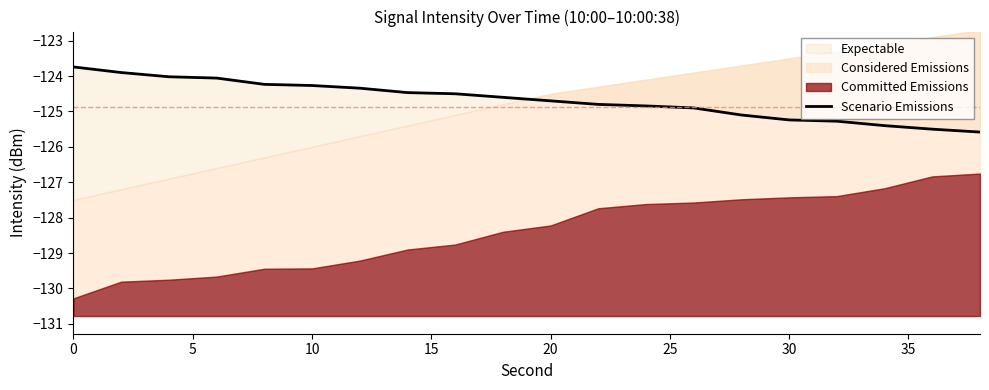

What is the average value?

-124.7